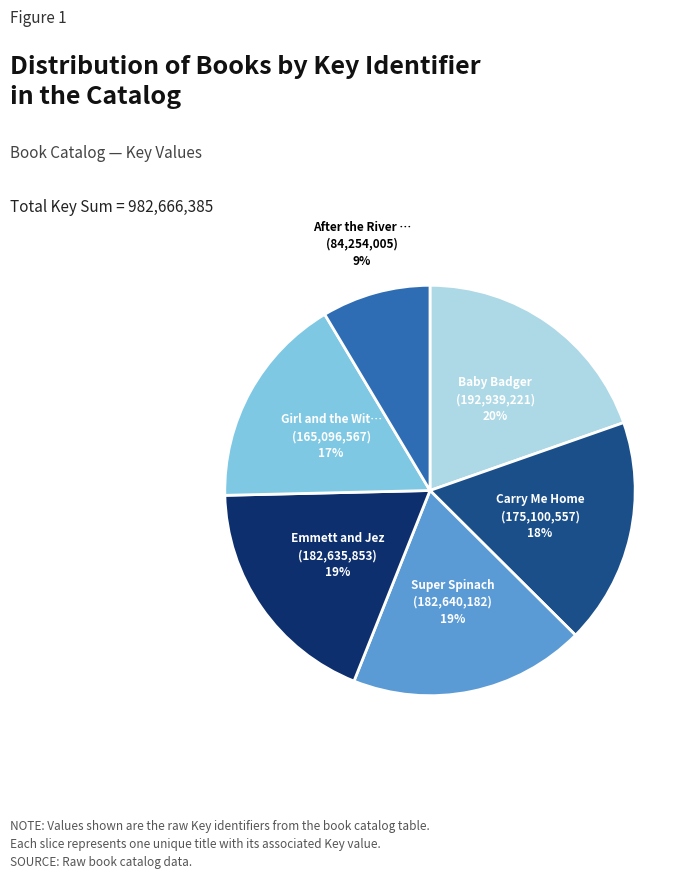

To the nearest percent, what is the difference between the largest and smallest slice percentages?

11%